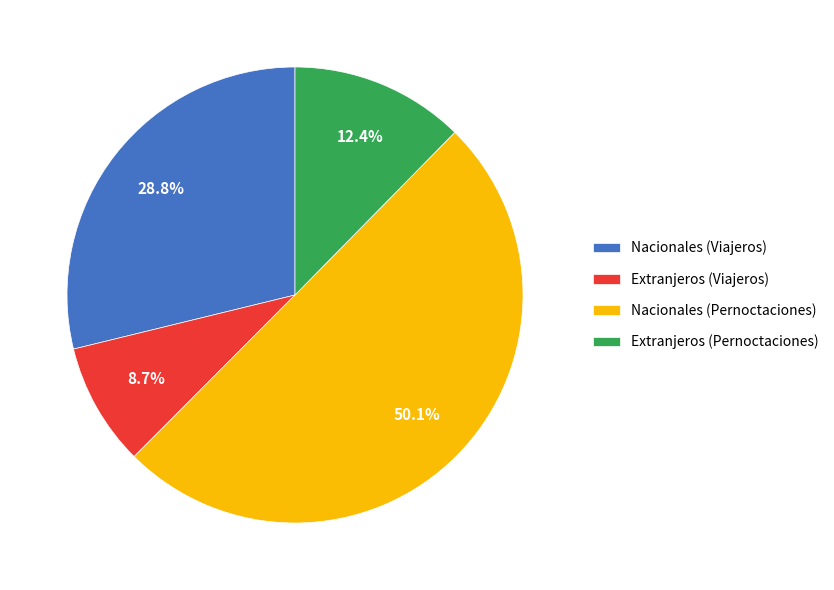

Rank the categories by value from lowest to highest.

Extranjeros (Viajeros), Extranjeros (Pernoctaciones), Nacionales (Viajeros), Nacionales (Pernoctaciones)